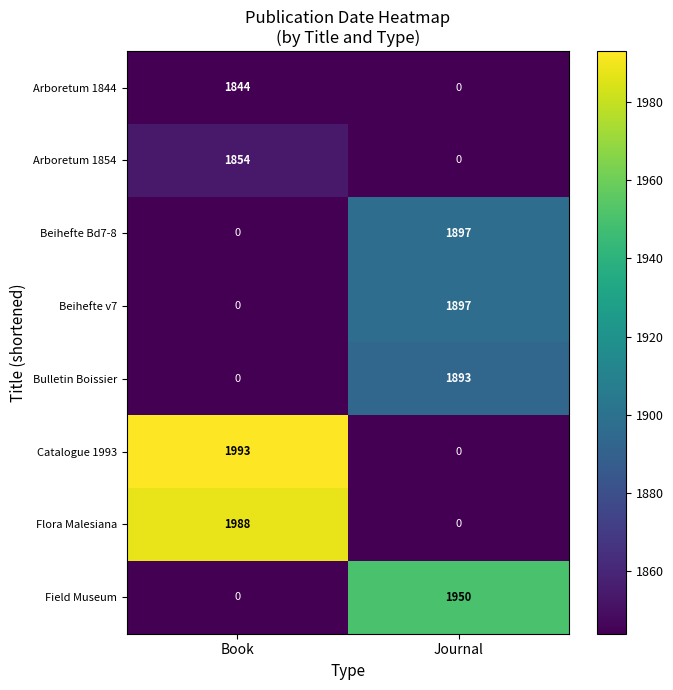

What is the difference between the Arboretum 1854 values at Journal and Book?

1854